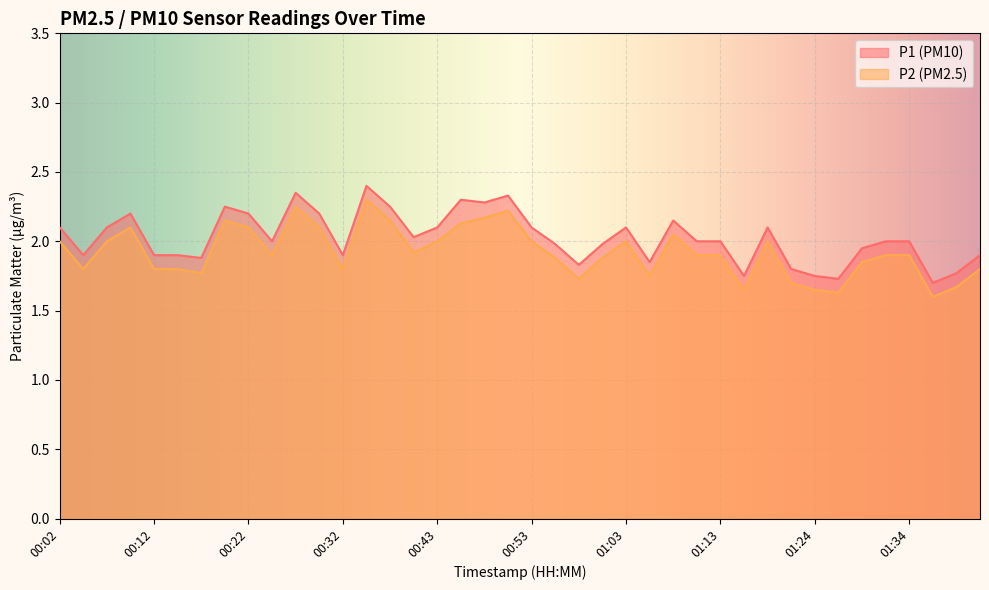

True or false: P1 and P2 cross at least once.

False